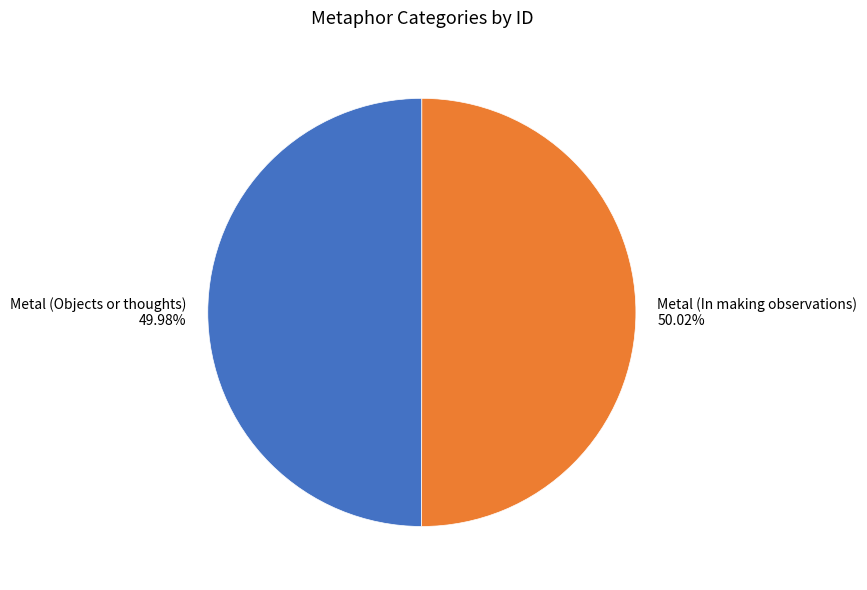

Is there a majority slice in this chart?

Yes